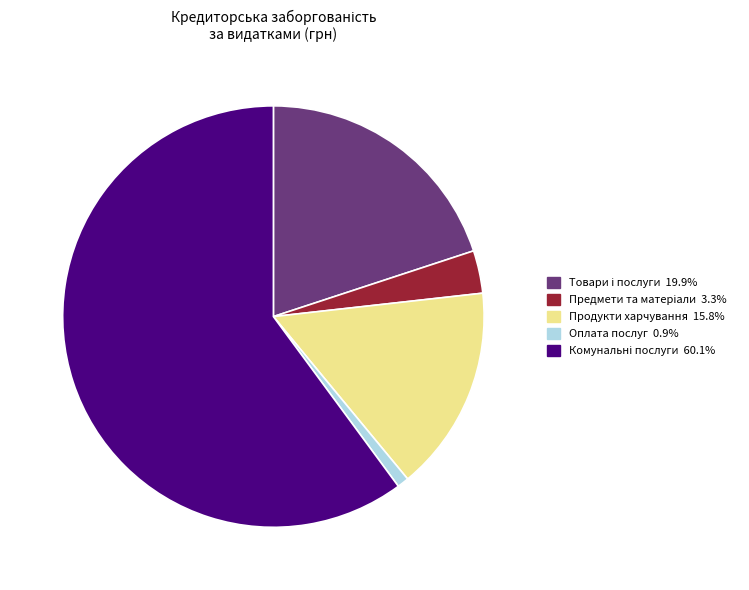

Is there any slice that represents more than half of the pie?

Yes